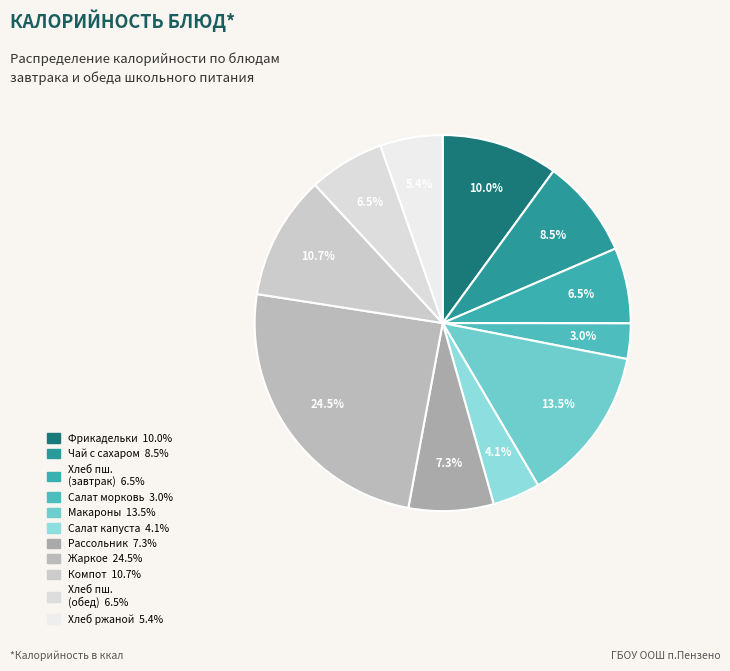

To the nearest percent, what is the average slice percentage?

9%